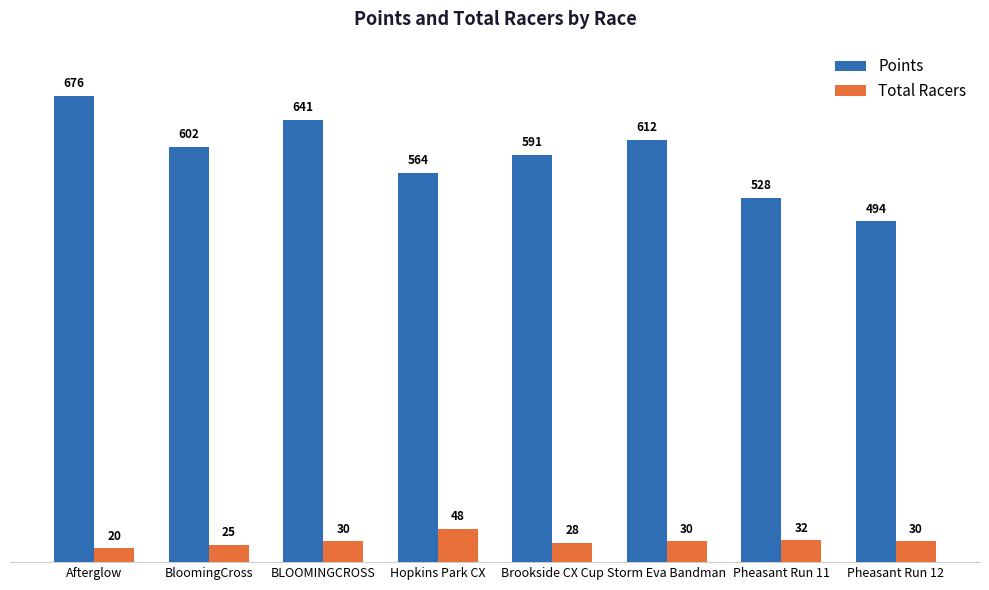

What is the difference between the highest and lowest values at Storm Eva Bandman?

581.6